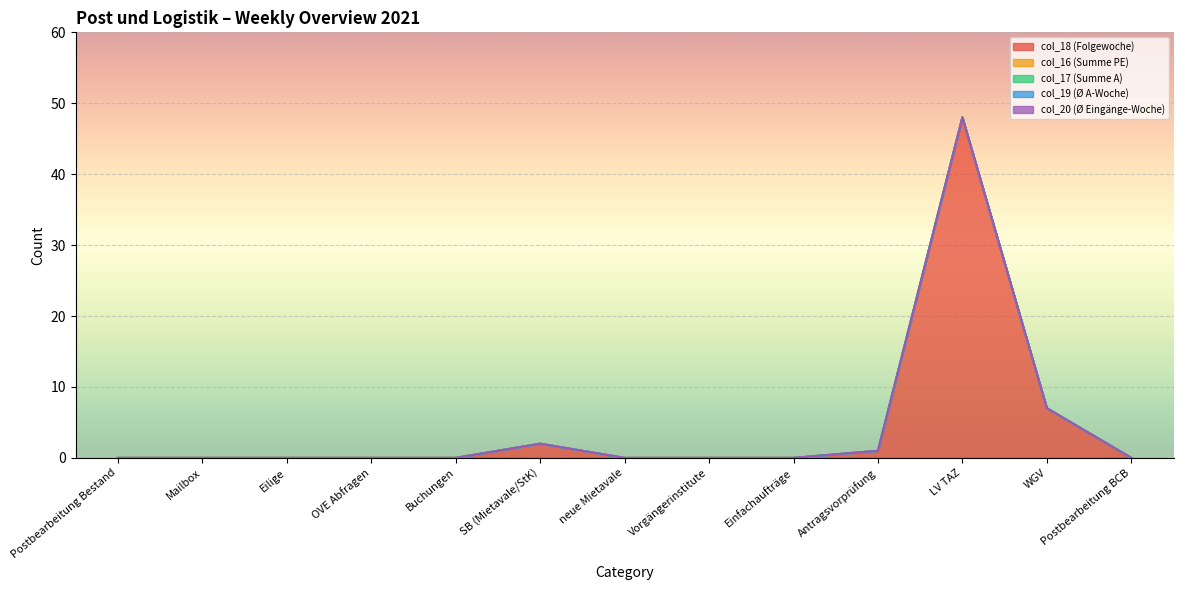

List the series in order of their peak value, highest first.

col_18 (Folgewoche), col_16 (Summe PE), col_17 (Summe A), col_19 (Ø A-Woche), col_20 (Ø Eingänge-Woche)